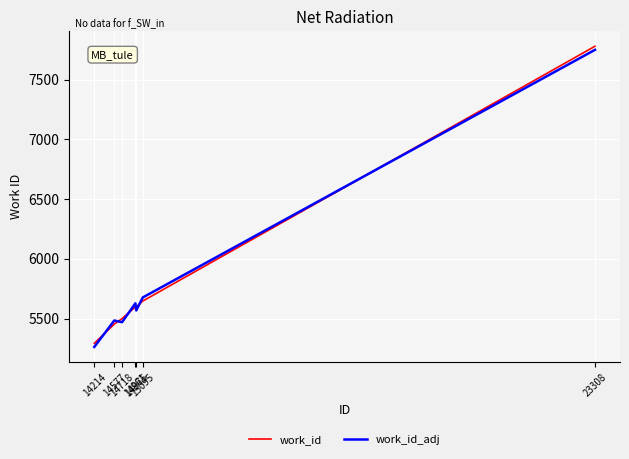

Reading right to left, extract all data points from this chart.

work_id: 7779	5647	5598	5598	5500	5454	5293
work_id_adj: 7749	5677	5568	5628	5470	5484	5263